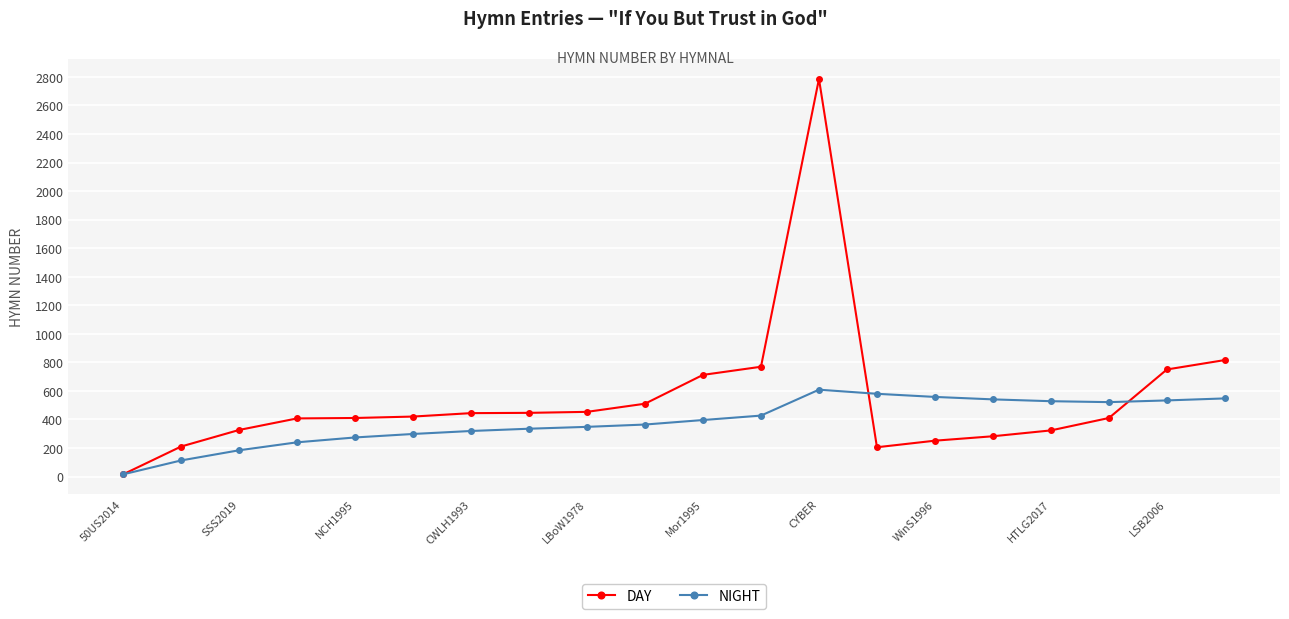

Rank the series by their maximum value, from highest to lowest.

DAY, NIGHT